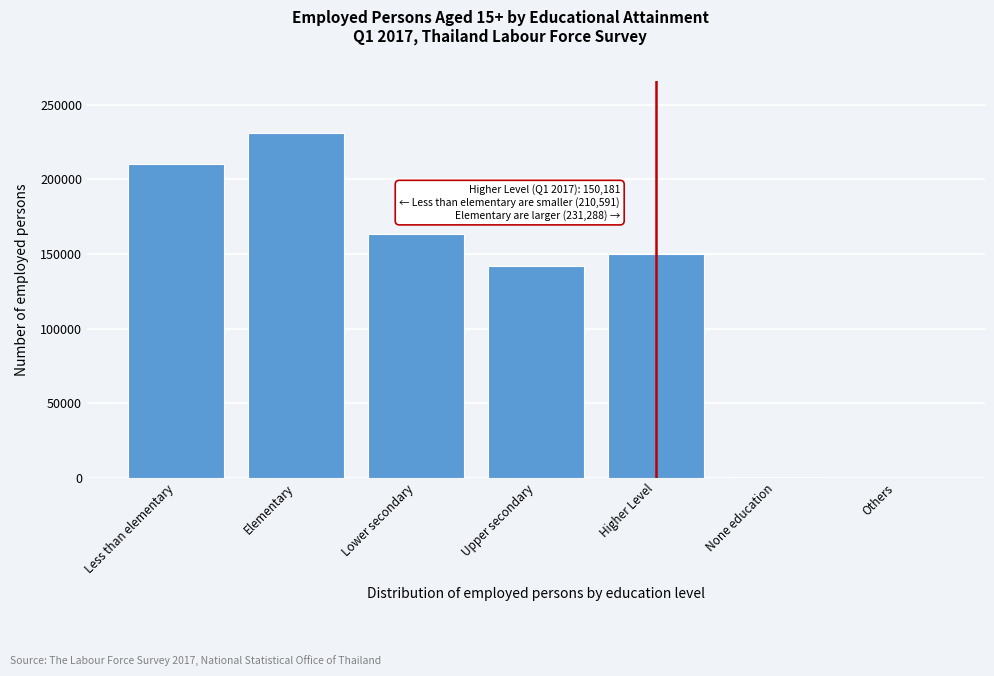

What is the maximum value shown in the chart?

231287.6